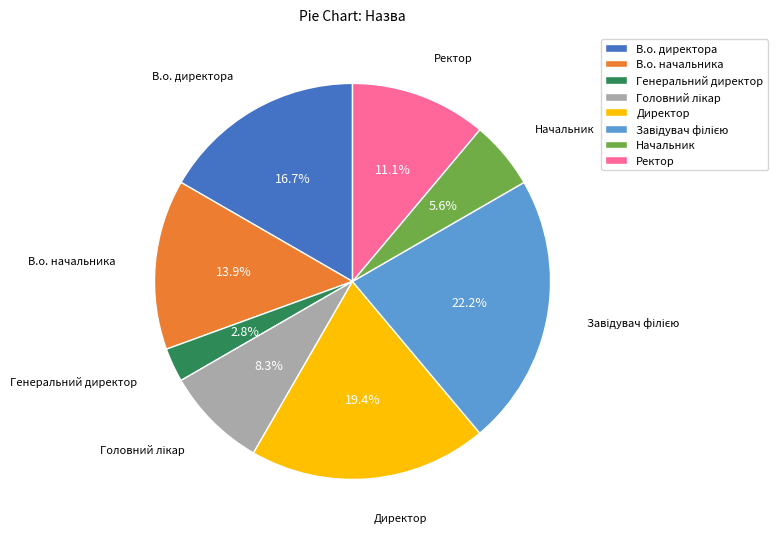

Approximately how many times larger is the value at Ректор compared to В.о. начальника?

0.8